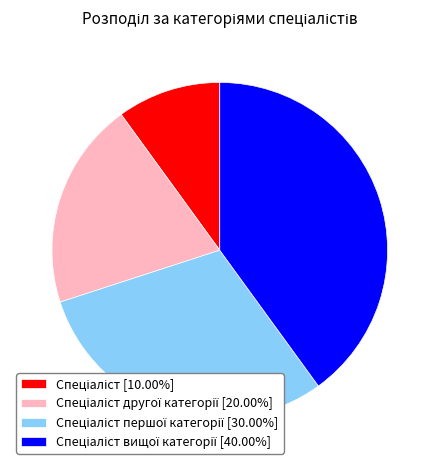

Does any single category account for the majority?

No